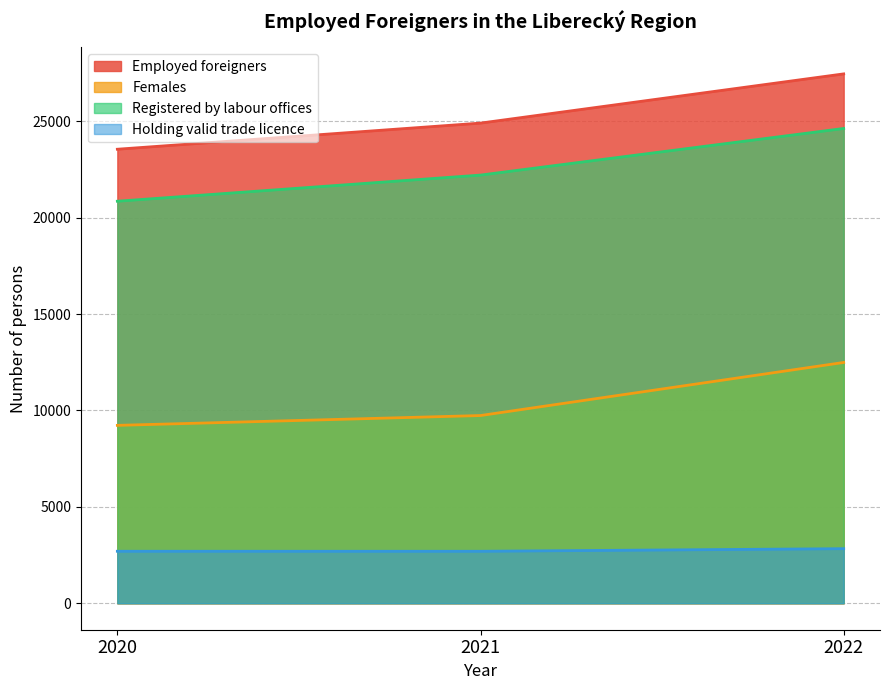

Which category has the highest value in the Employed foreigners series?

2022